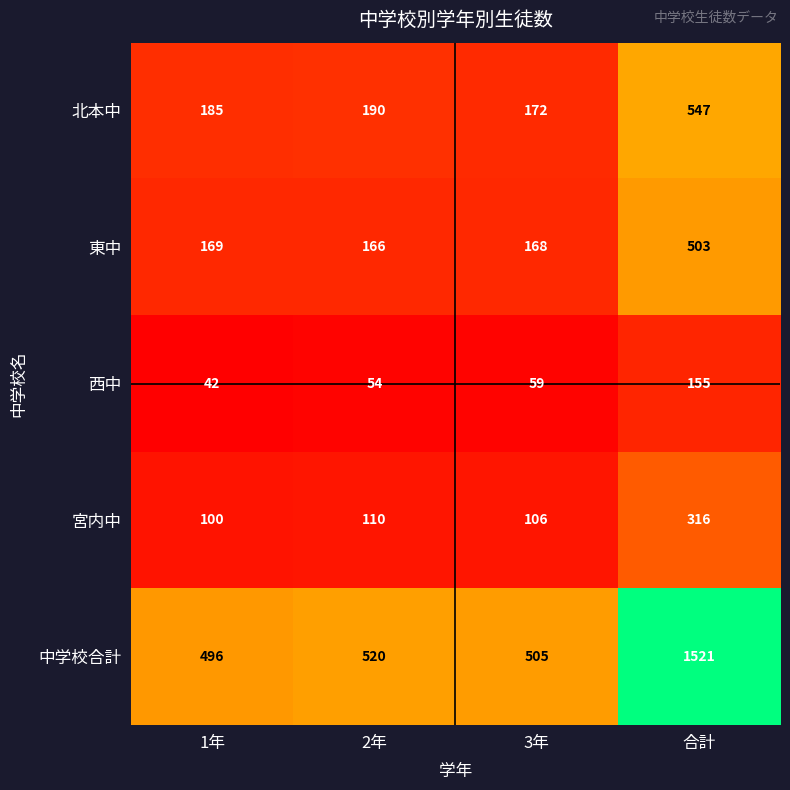

What is the lowest value of the 東中 series?

166